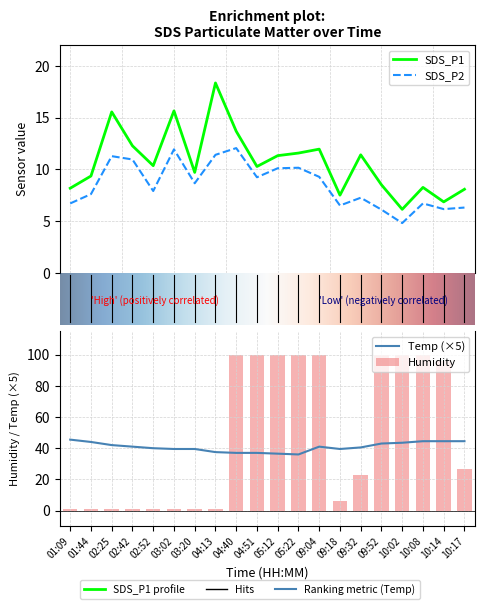

At which label does SDS_P1 first exceed 10?

02:25